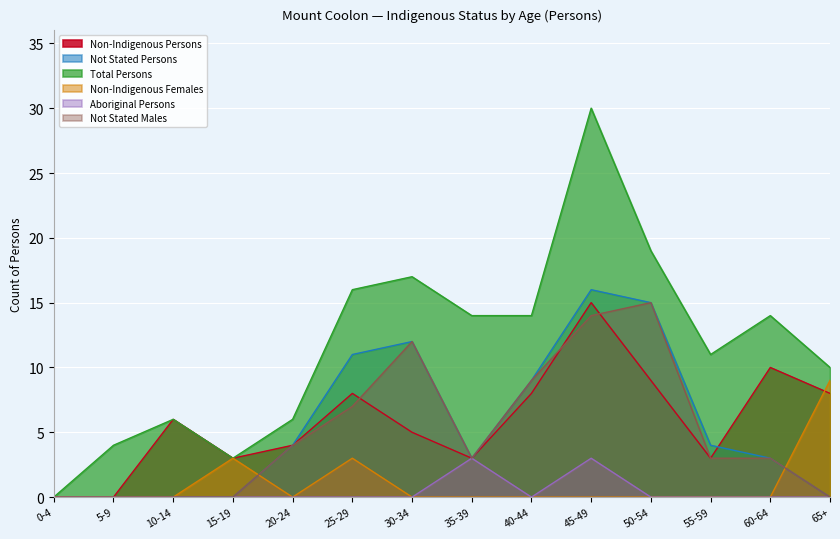

Which series changed the most between 35-39 and 55-59?

Total Persons